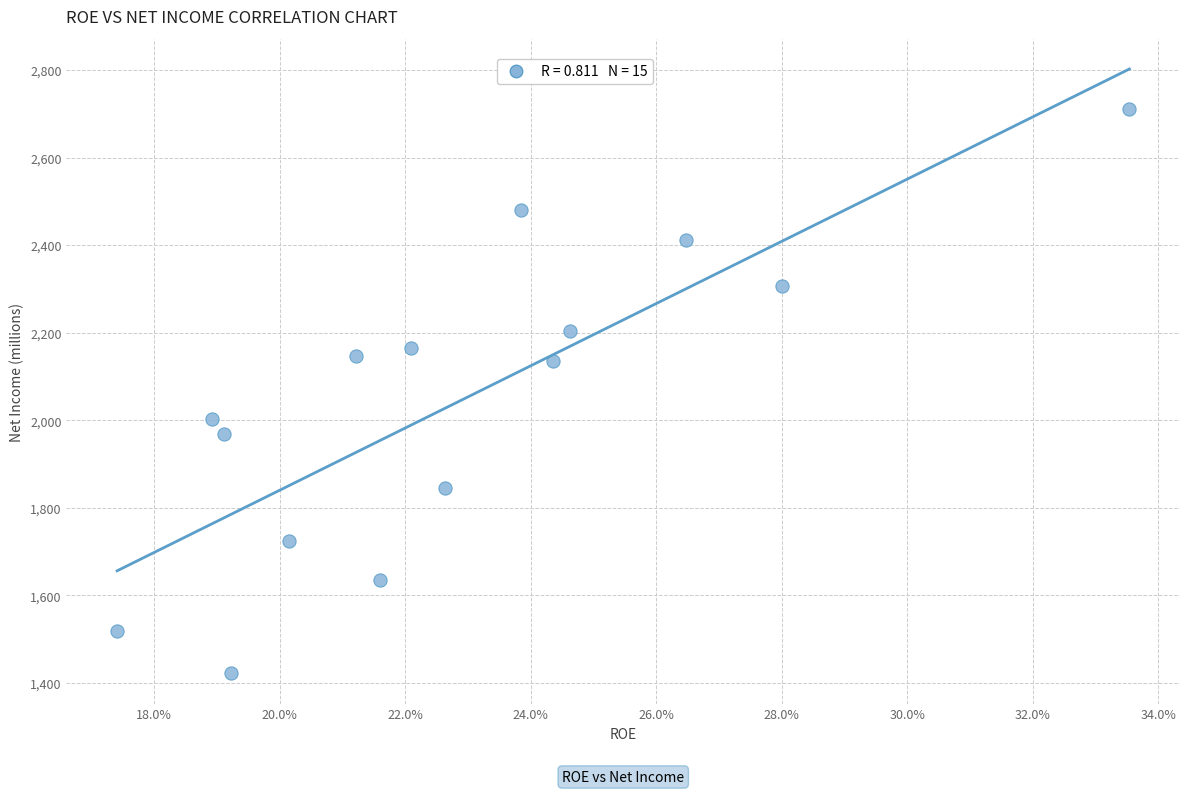

What is the range of Y values (max minus min)?

1288